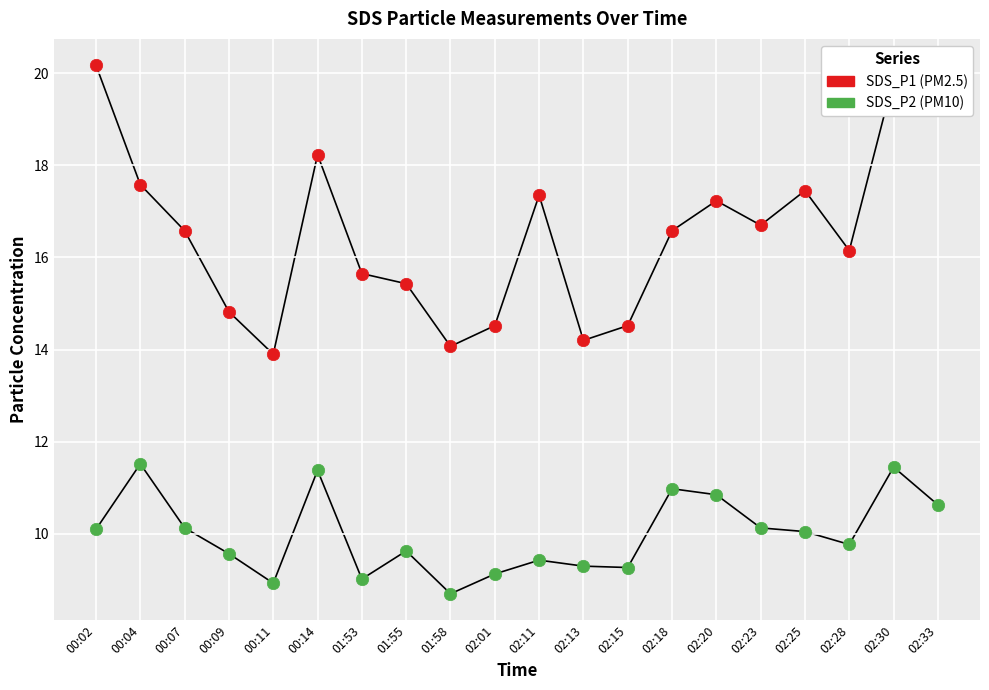

At which category is the sum across all series the highest?

02:30